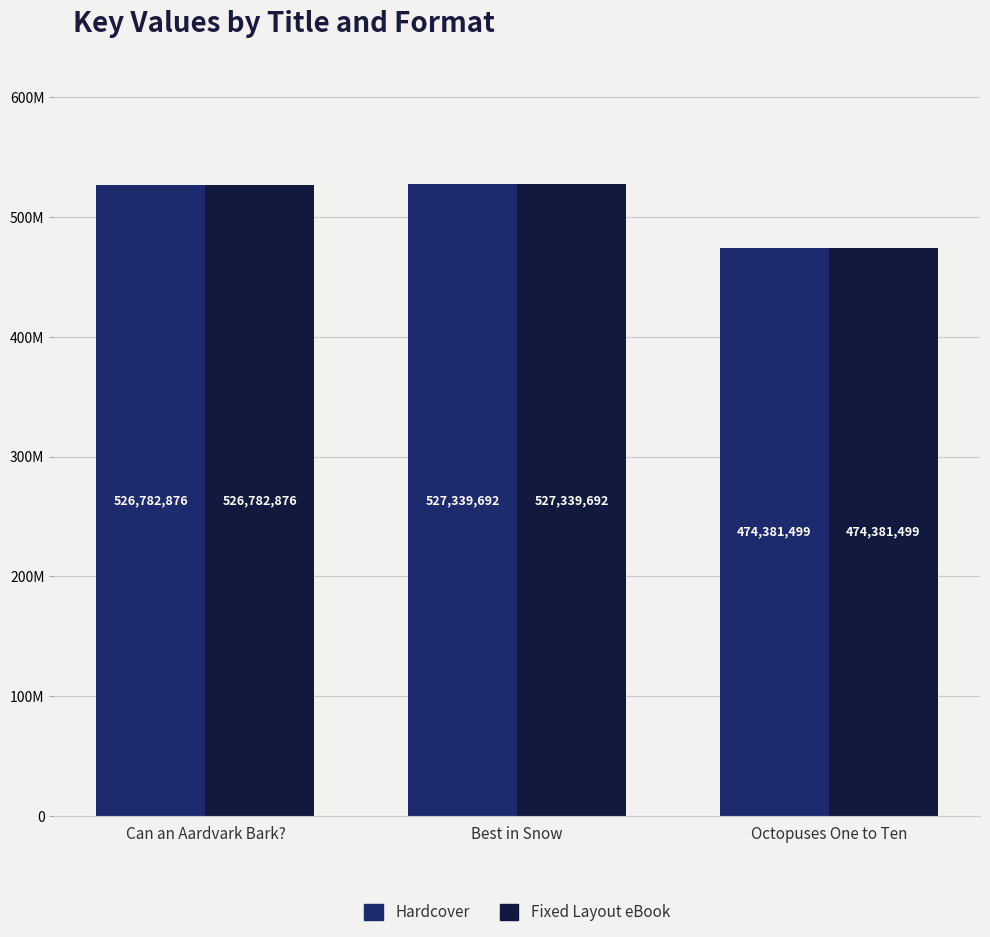

Reading left to right, extract all data points from this chart.

Hardcover: Can an Aardvark Bark?=526782876	Best in Snow=527339692	Octopuses One to Ten=474381499
Fixed Layout eBook: Can an Aardvark Bark?=526782876	Best in Snow=527339692	Octopuses One to Ten=474381499